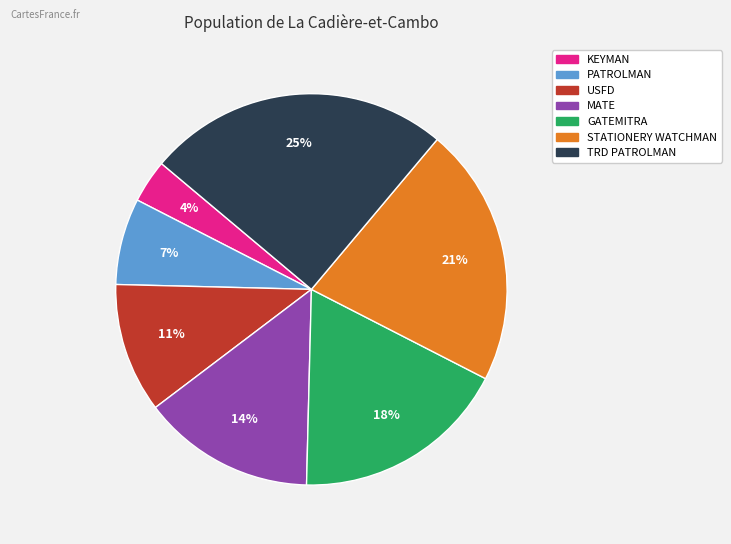

To the nearest percent, what portion does GATEMITRA represent?

18%